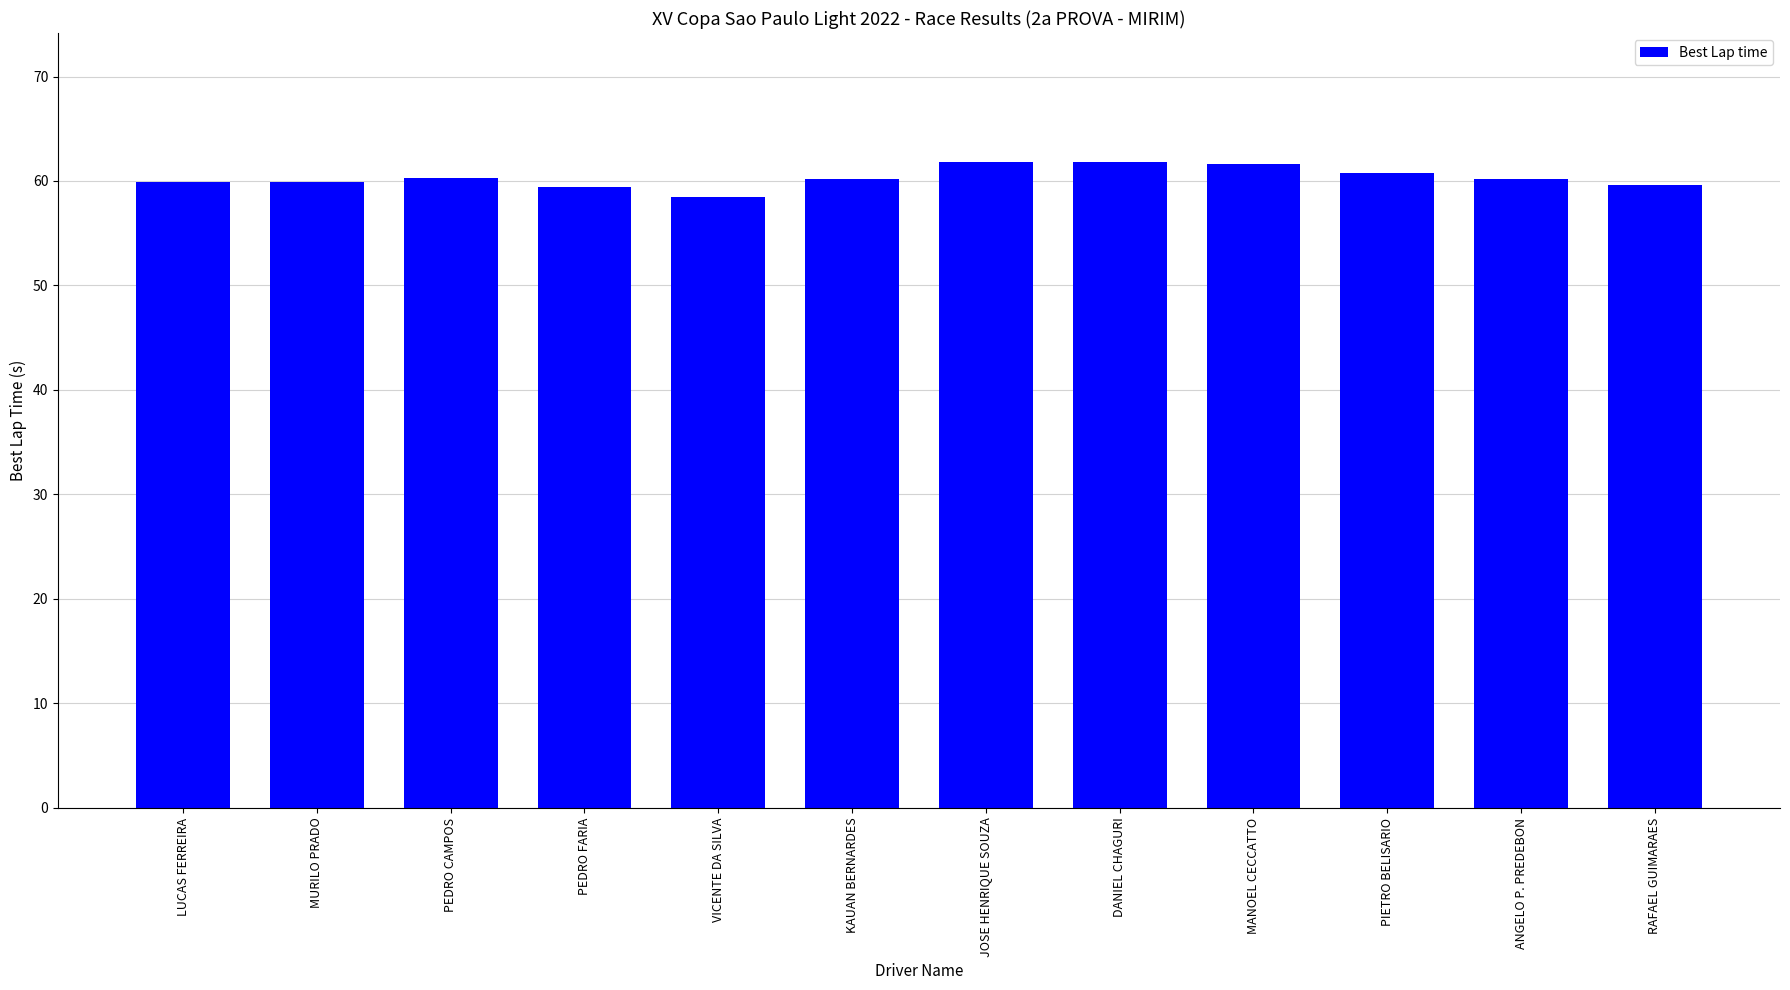

Between KAUAN BERNARDES and DANIEL CHAGURI, which is larger?

DANIEL CHAGURI